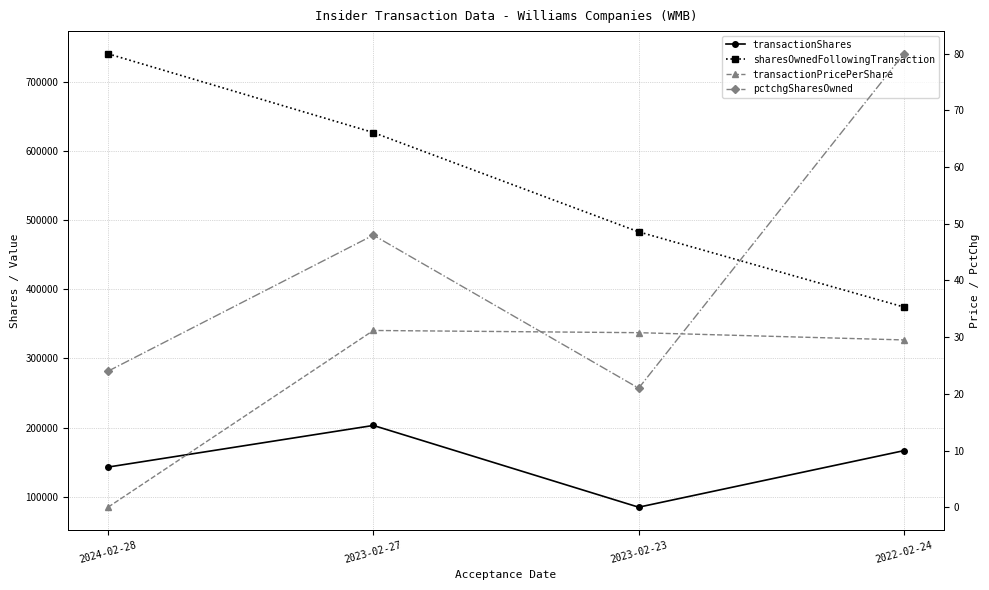

True or false: pctchgSharesOwned and transactionShares intersect in this chart.

False